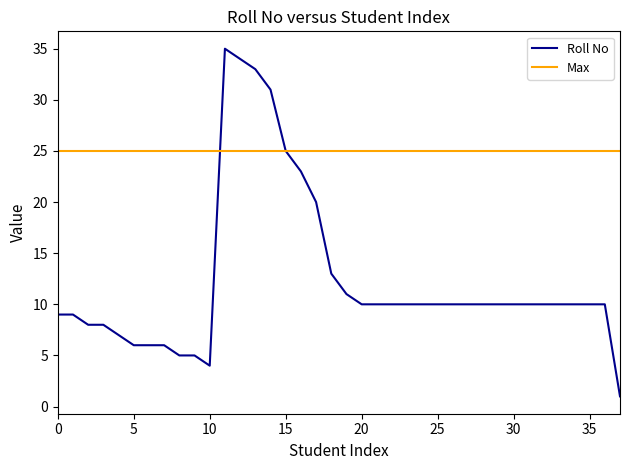

Which series has the largest range (max minus min)?

Roll No